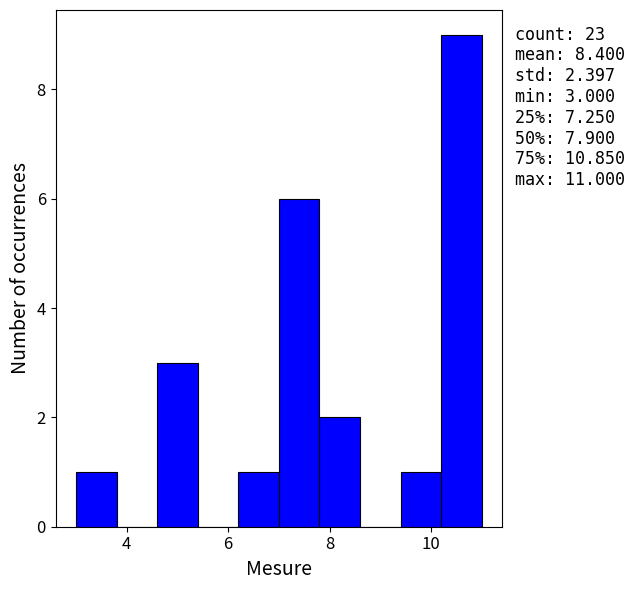

Which range on the x-axis has the tallest bar?

10.2 to 11.0